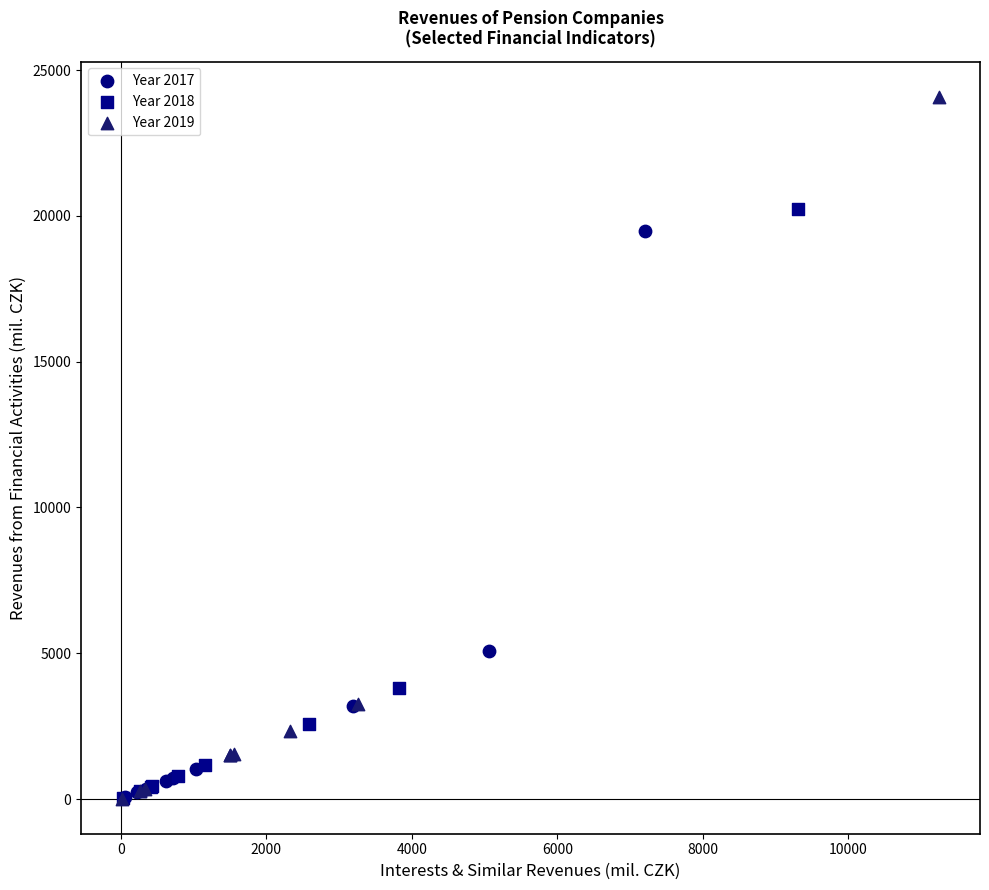

Which series has the largest Y range (max minus min)?

Year 2019